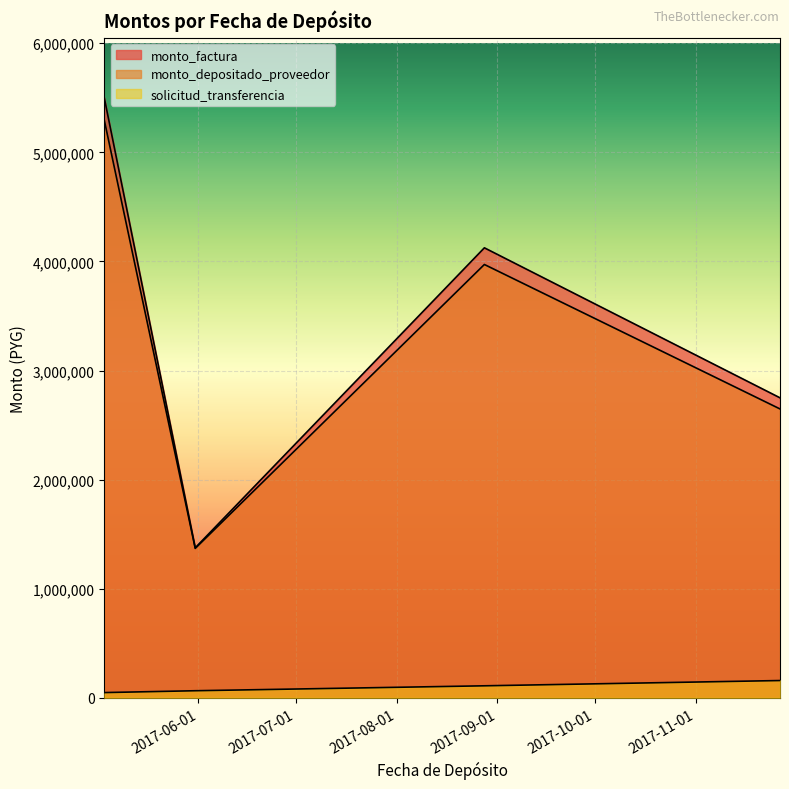

Reading left to right, what are all the values shown in this chart?

monto_factura: 2017-11-27=2750000	2017-08-28=4125000	2017-05-31=1375000	2017-05-03=5500000
monto_depositado_proveedor: 2017-11-27=2648067	2017-08-28=3972100	2017-05-31=1369762	2017-05-03=5296133
solicitud_transferencia: 2017-11-27=158525	2017-08-28=110248	2017-05-31=65060	2017-05-03=48134